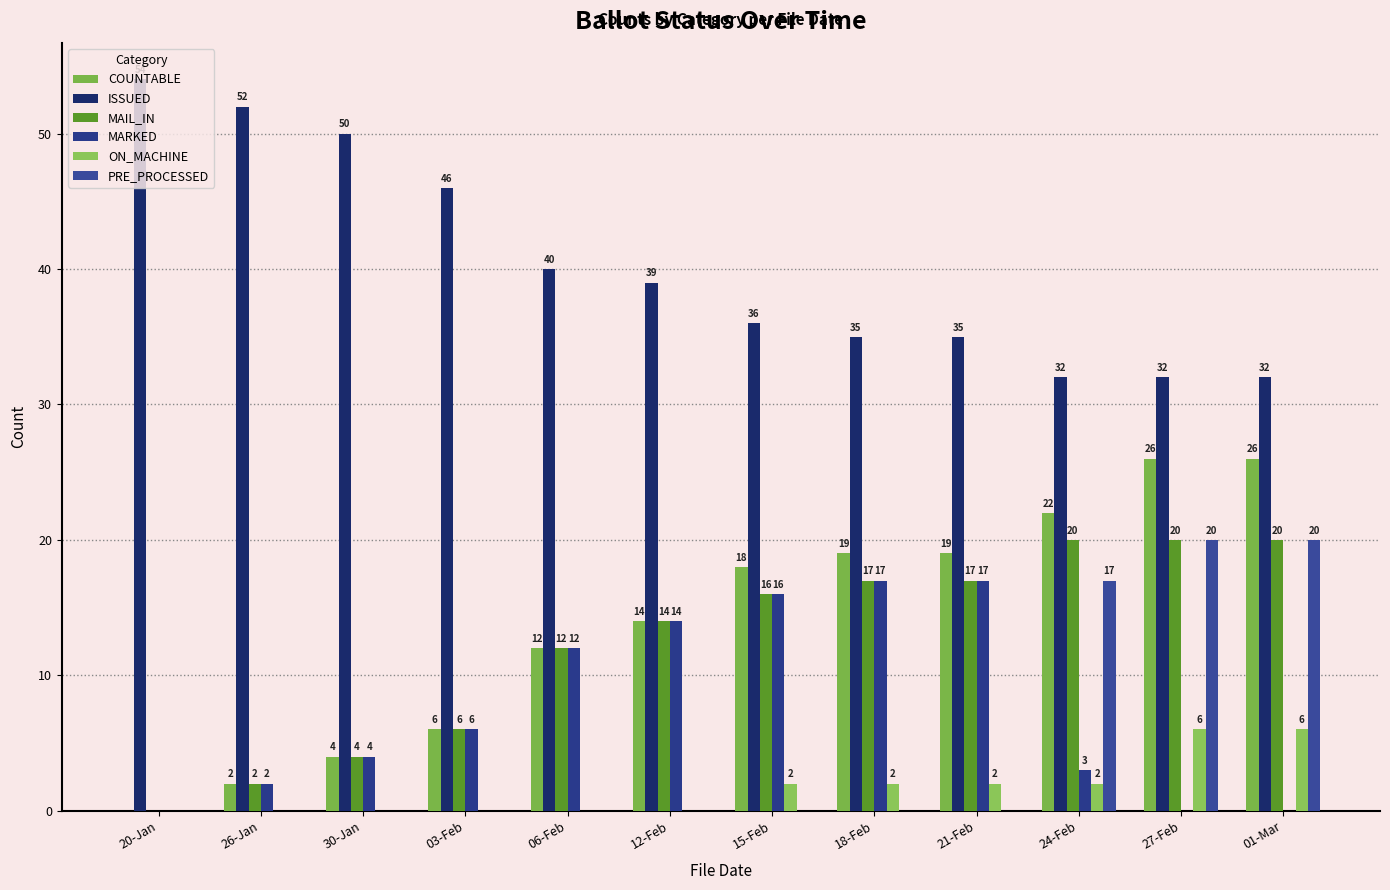

Is it true that COUNTABLE equals 6 at 03-Feb?

True